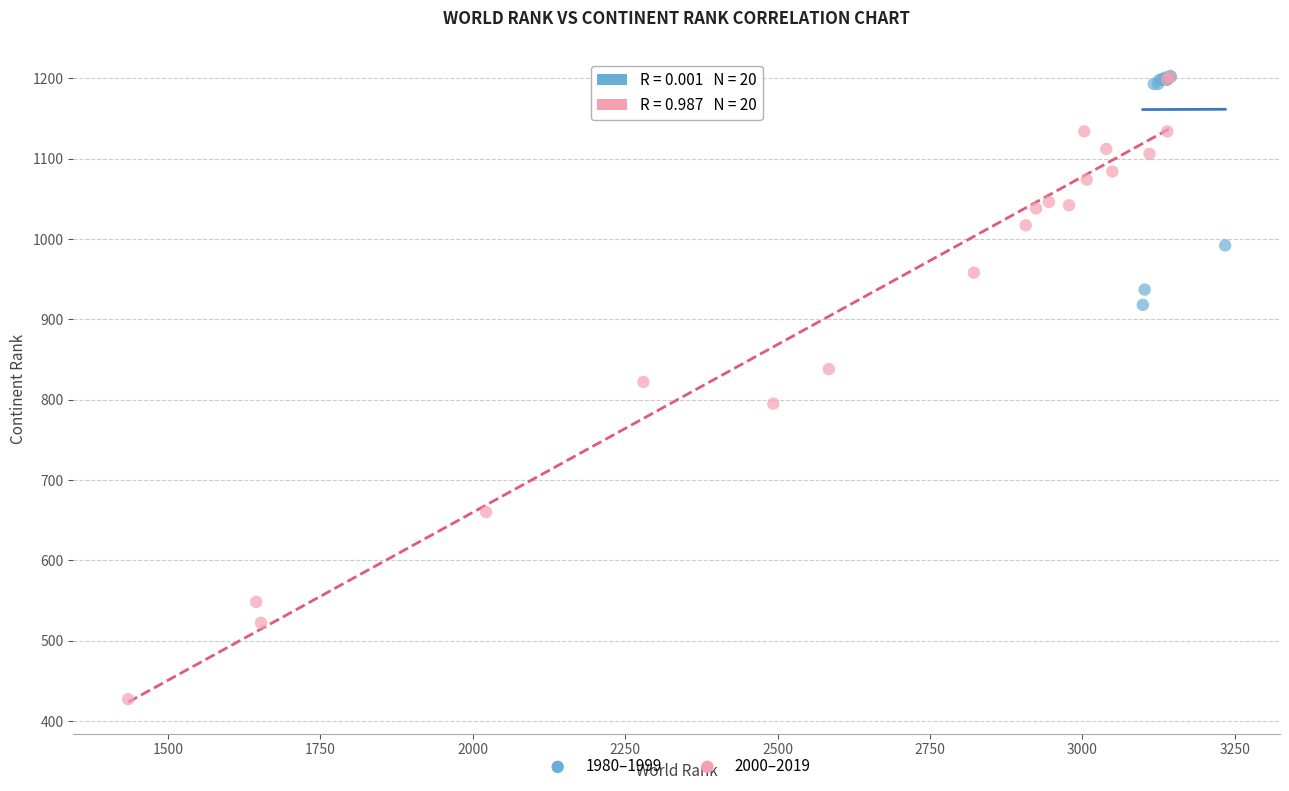

Which series has the widest spread of Y values?

2000–2019